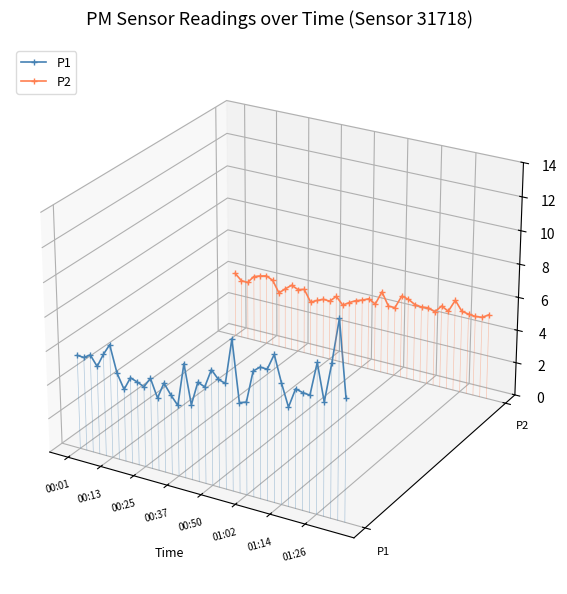

The value of P1 at 13 is -0.0. True or false?

False